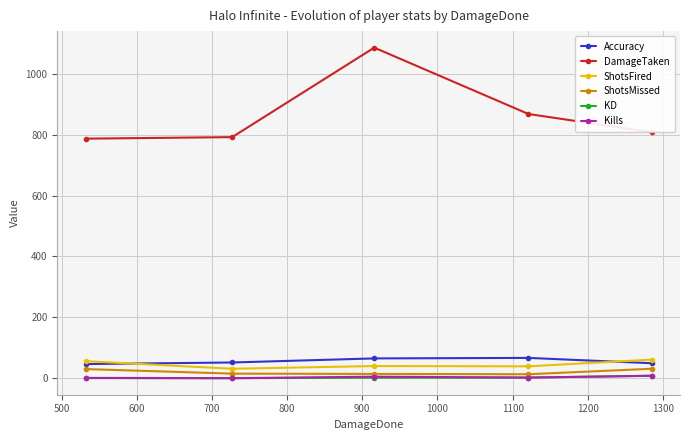

Reading left to right, what are all the values shown in this chart?

Accuracy: 46.4	51.6	65.0	66.7	49.2
DamageTaken: 787.0	792.0	1086.0	868.0	808.0
ShotsFired: 56.0	31.0	40.0	39.0	61.0
ShotsMissed: 30.0	15.0	14.0	13.0	31.0
KD: 0.3	0.0	1.7	2.0	8.0
Kills: 1.0	0.0	5.0	2.0	8.0